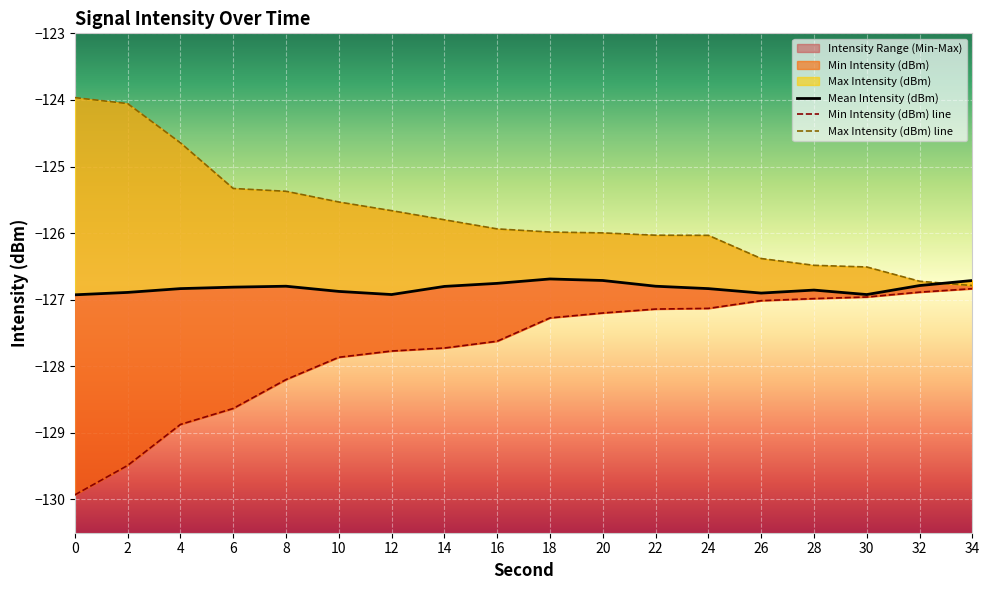

True or false: Min Intensity (dBm) and Mean Intensity (dBm) cross at least once.

False